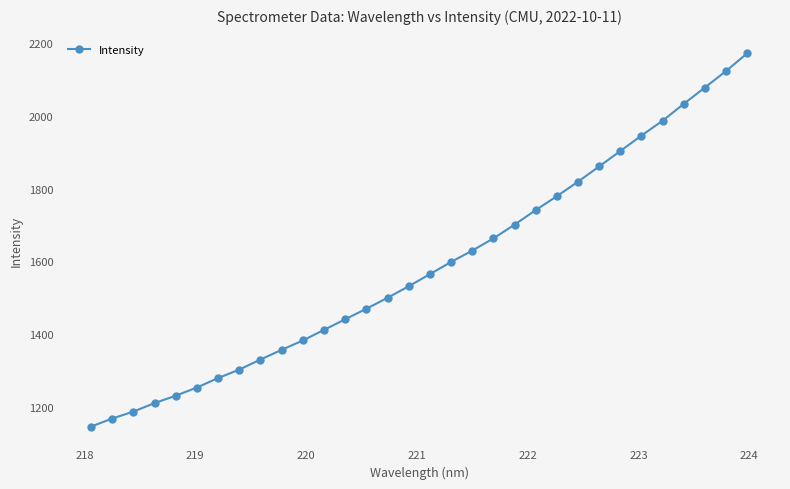

What is the minimum value shown in the chart?

1146.5